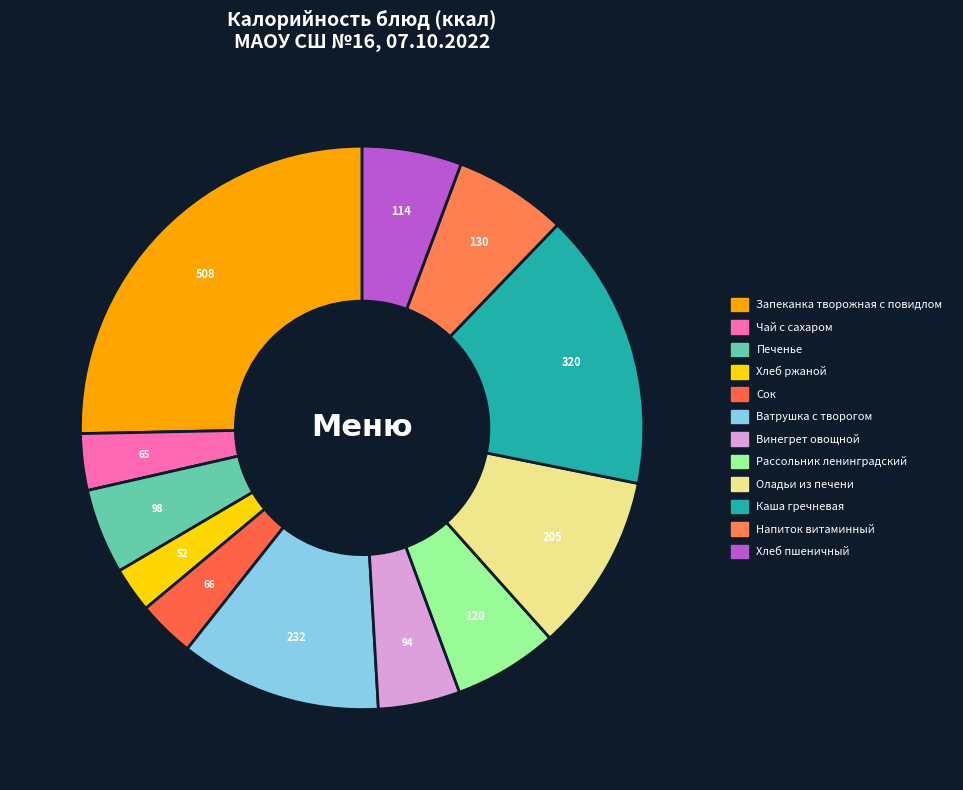

Rank the categories by value from highest to lowest.

Запеканка творожная с повидлом, Каша гречневая, Ватрушка с творогом, Оладьи из печени, Напиток витаминный, Рассольник ленинградский, Хлеб пшеничный, Печенье, Винегрет овощной, Сок, Чай с сахаром, Хлеб ржаной